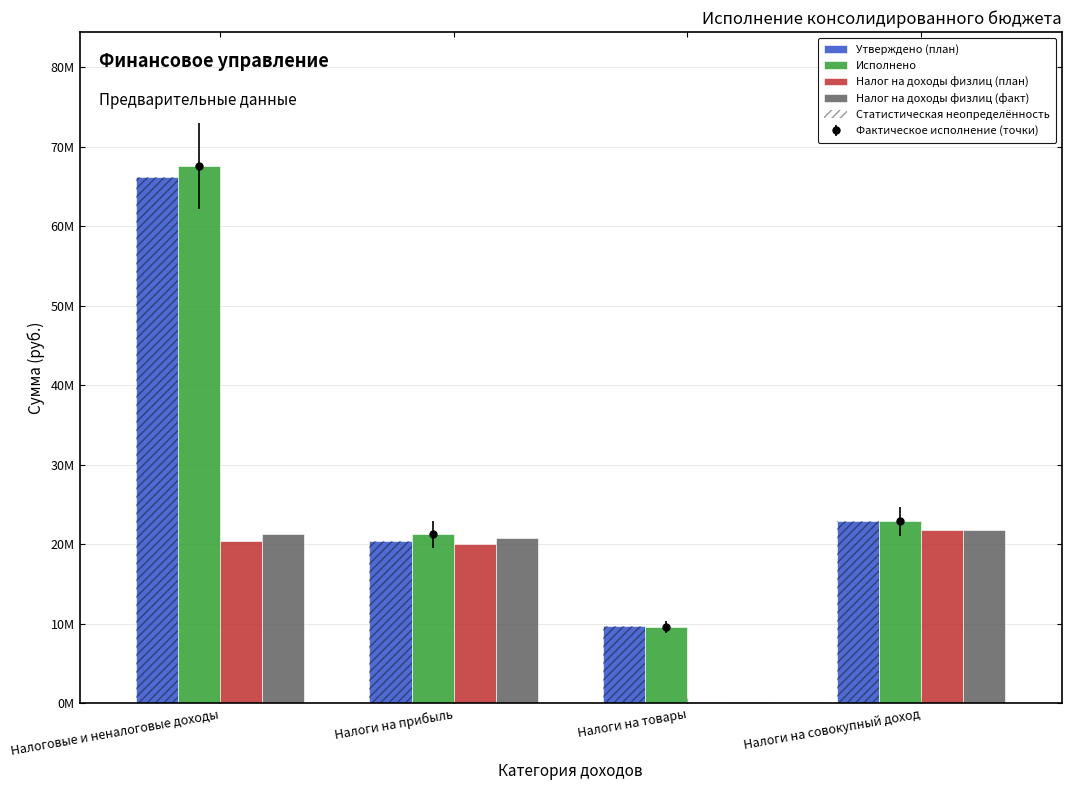

Reading right to left, extract all data points from this chart.

Утверждено (план): 22915500.0	9663000.0	20440000.0	66173750.0
Исполнено: 22880722.1	9627943.1	21263130.8	67534390.0
Налог на доходы физлиц (план): 21836300.0	176500.0	20046200.0	20440000.0
Налог на доходы физлиц (факт): 21822561.0	176506.2	20819605.8	21263130.8
Статистическая неопределённость: 22915500.0	9663000.0	20440000.0	66173750.0